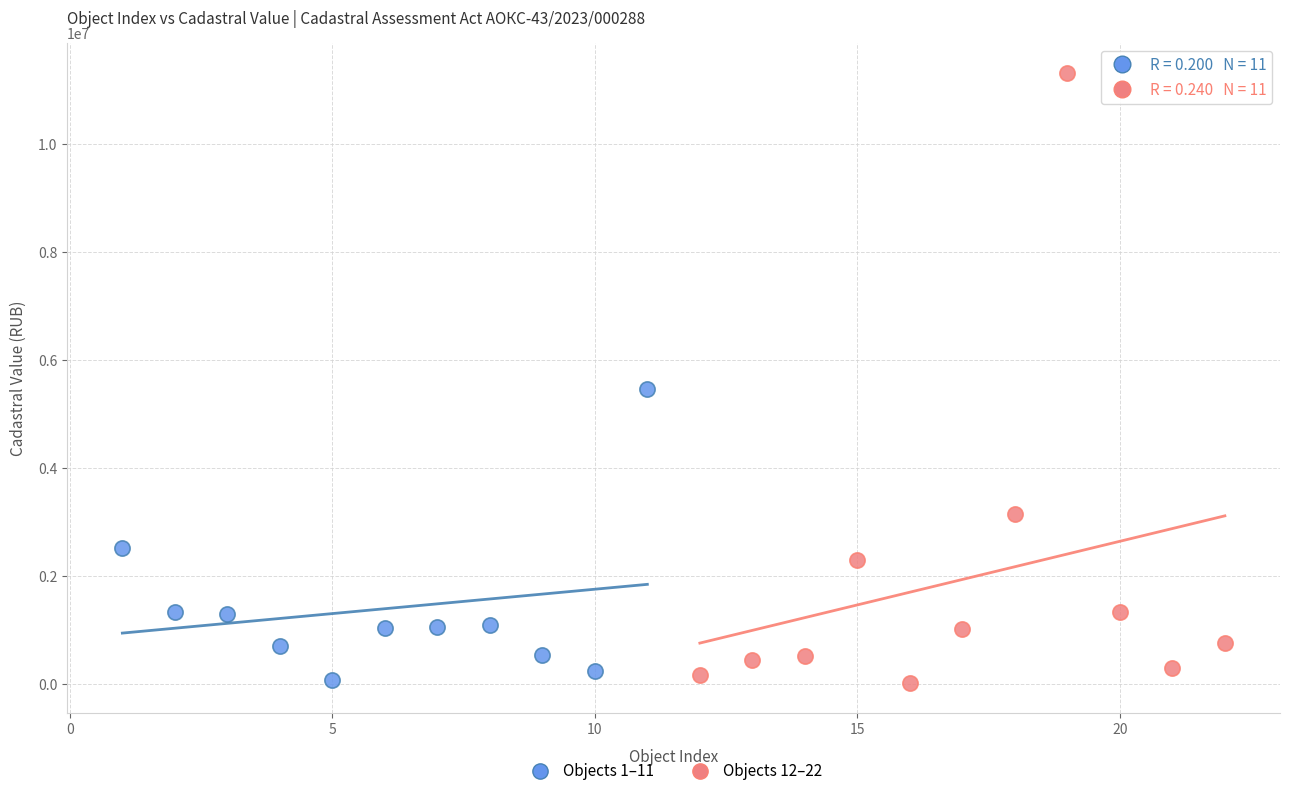

Which series has the widest spread of Y values?

Objects 12–22